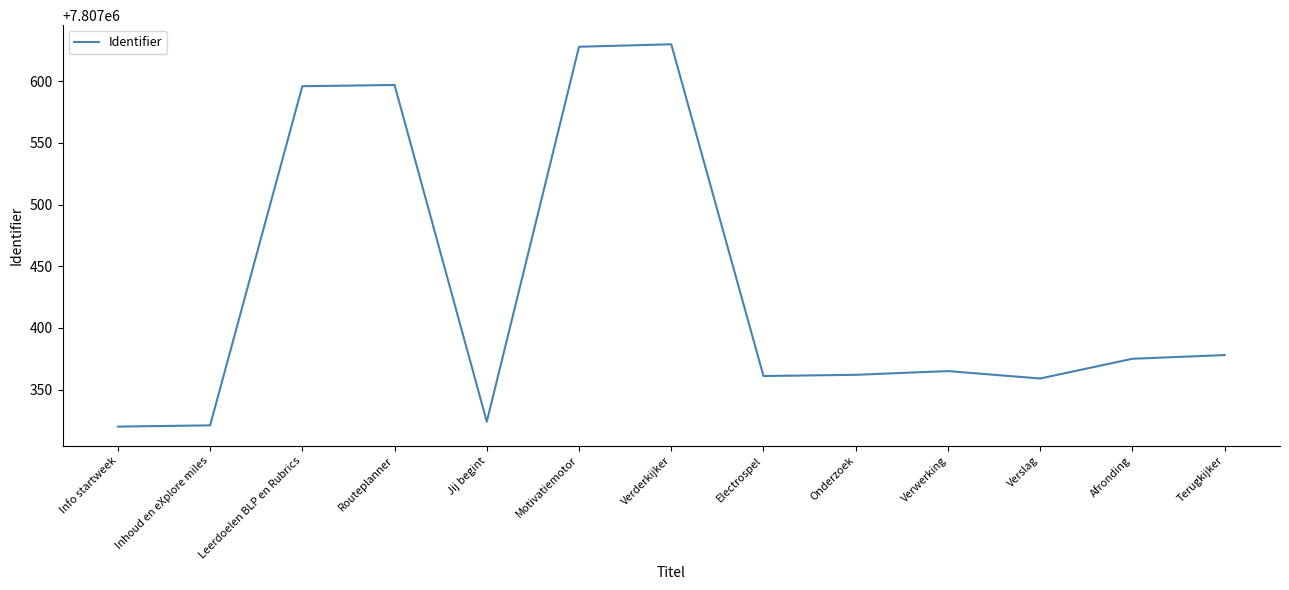

What position from the left is Verslag?

11